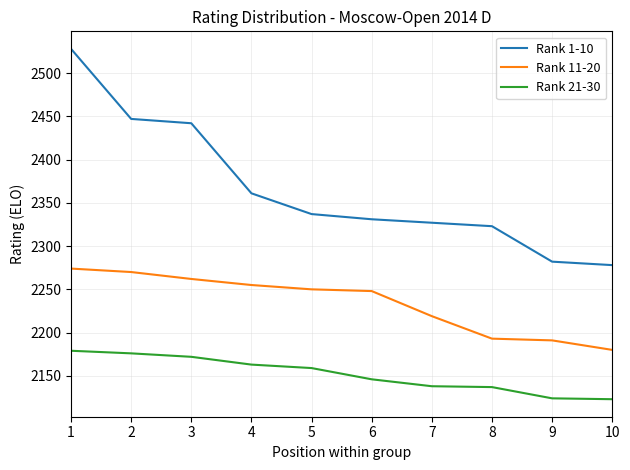

Which series has the widest spread of values?

Rank 1-10